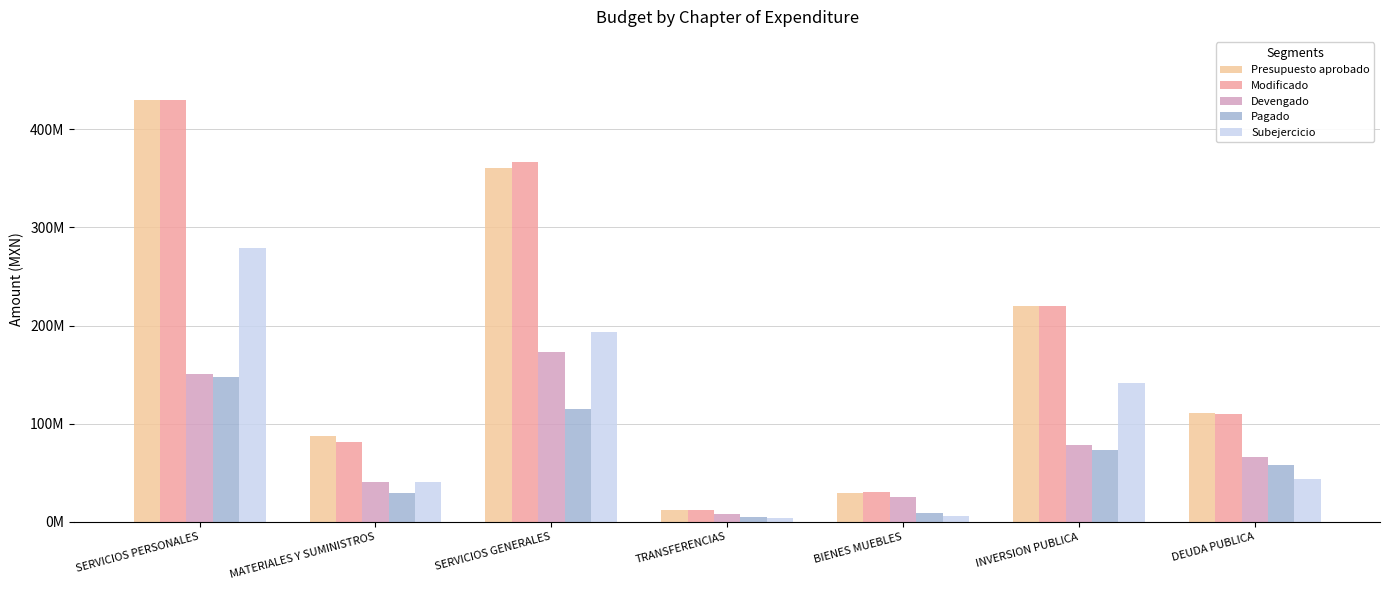

At which label is Presupuesto aprobado closest to 220949582?

INVERSION PUBLICA